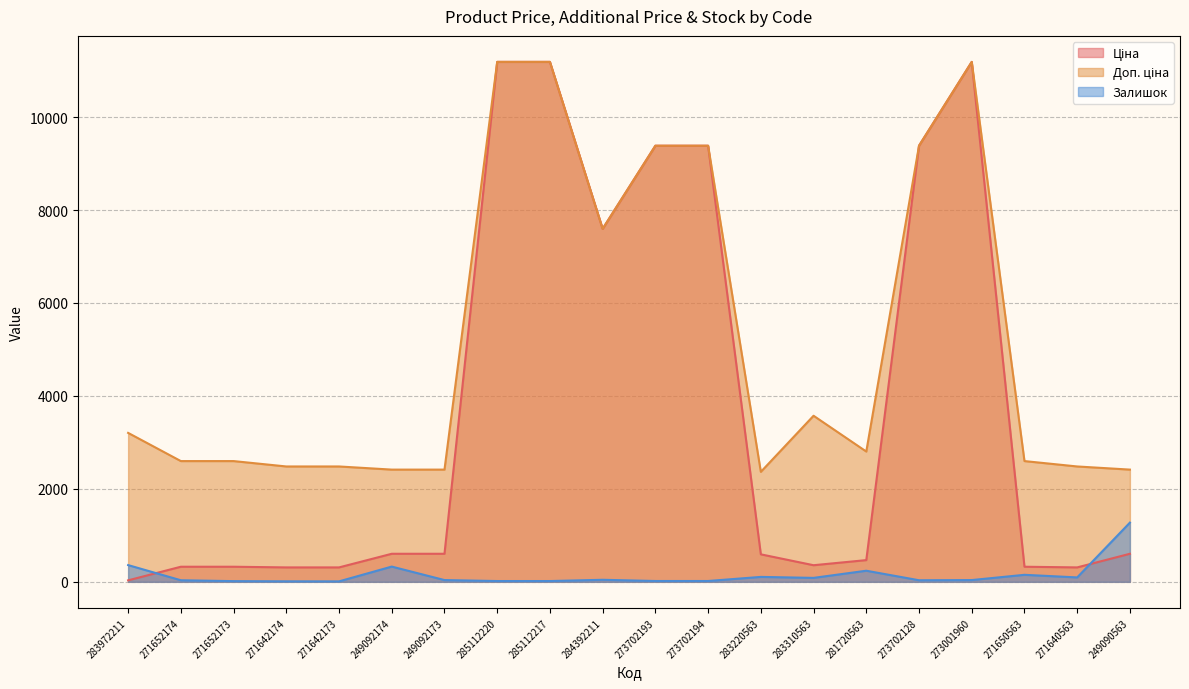

Does the chart have visible grid lines?

Yes